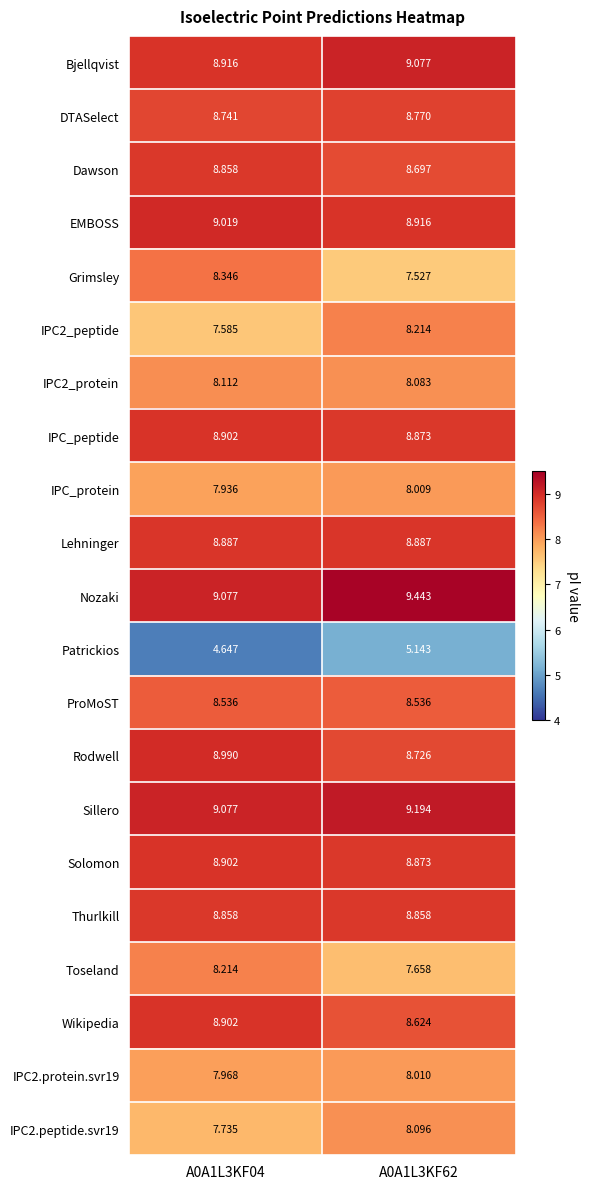

Which series has the largest range (max minus min)?

Grimsley